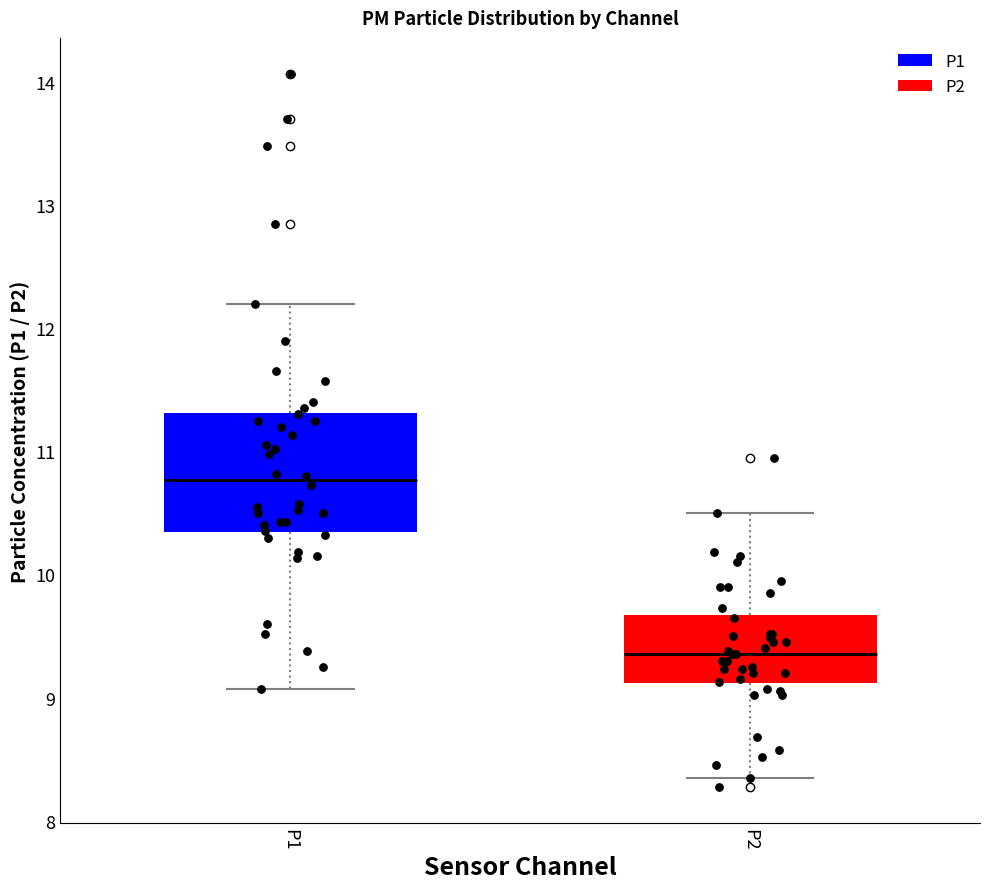

Where does the lower whisker of the box for P1 end on the y-axis? The values are not printed on the chart, so give them approximately, as read against the axis.

9.1